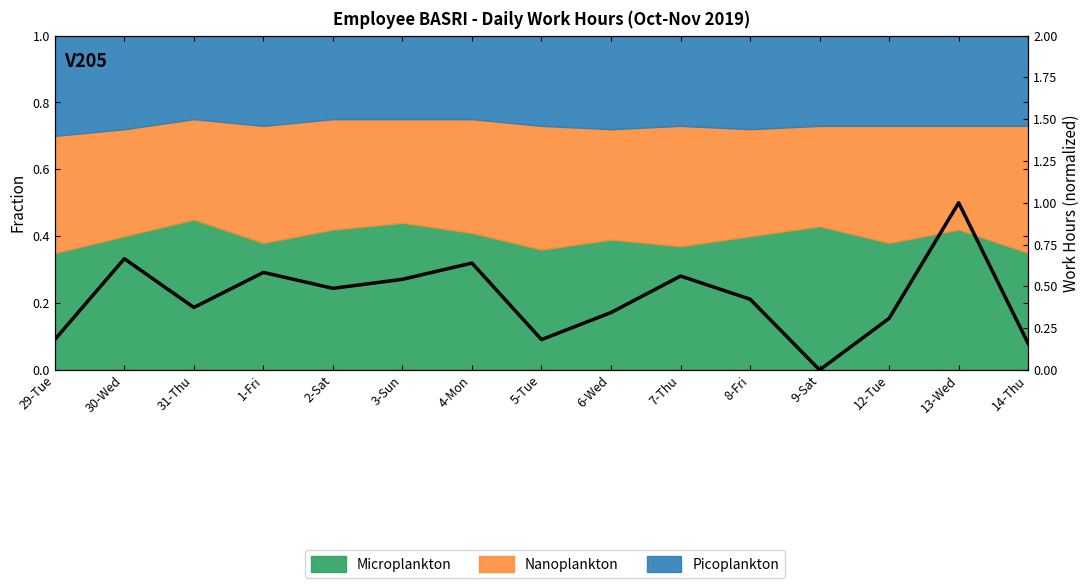

How many points are higher than both their immediate neighbors (excluding endpoints)?

5